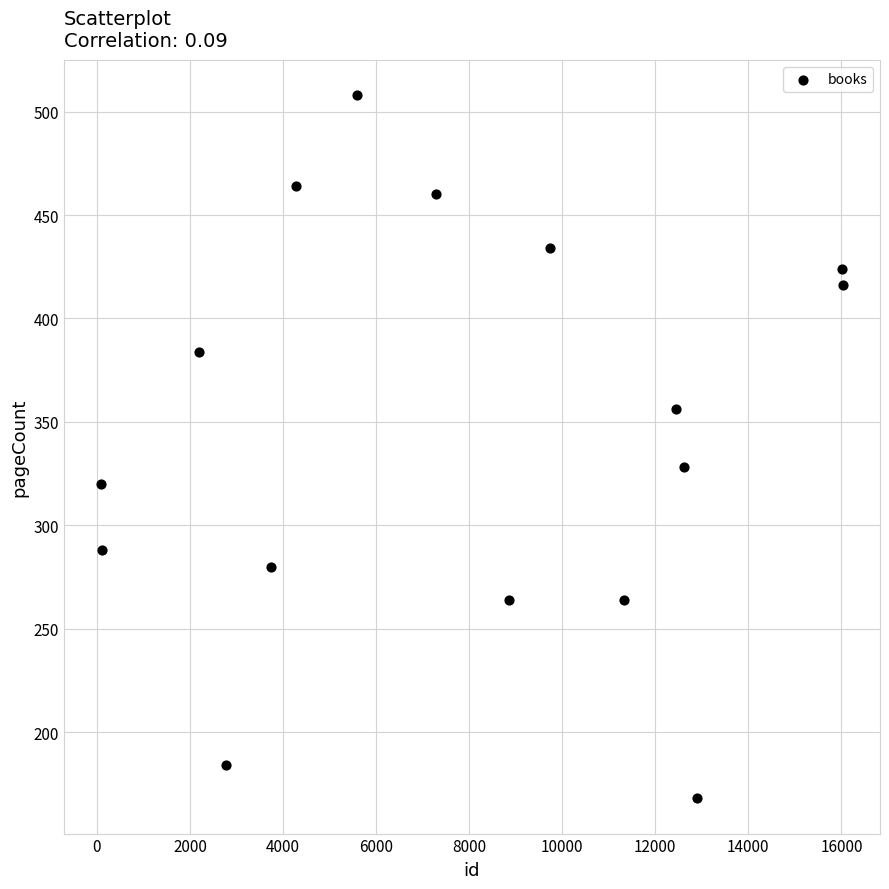

What is the range of X values (max minus min)?

15943